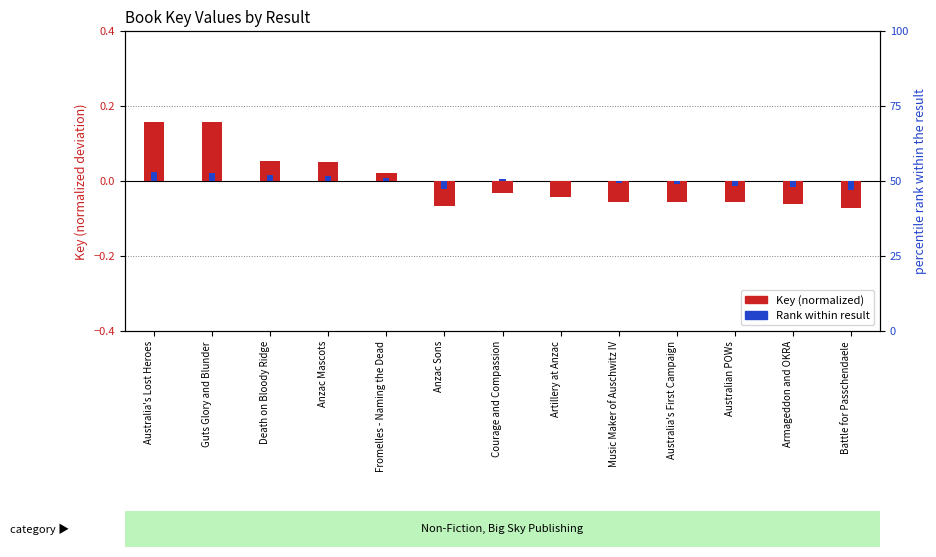

List the series in order of their peak value, highest first.

Key (normalized), Rank within result